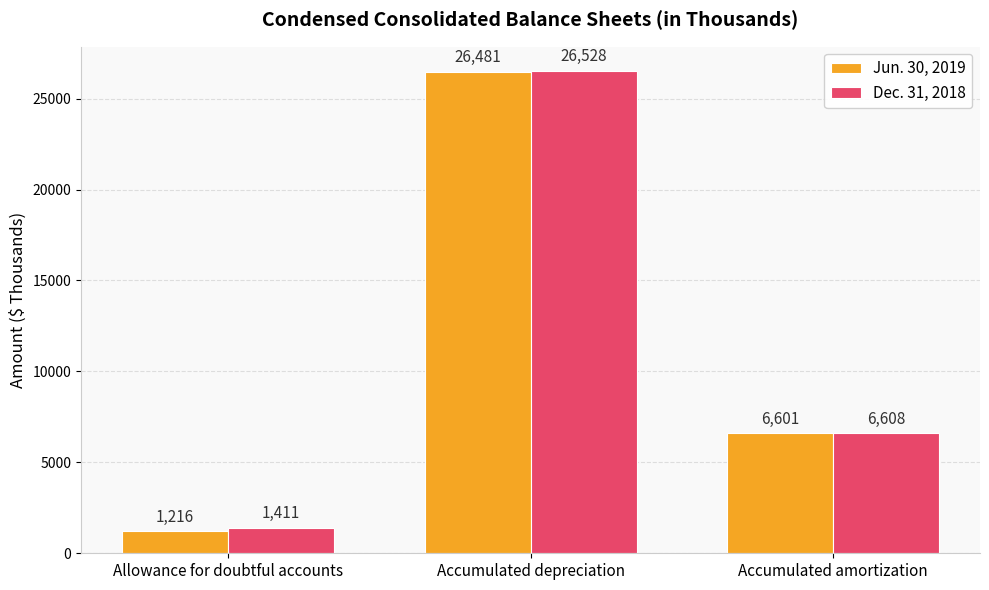

What is the average value of the Dec. 31, 2018 series?

11516